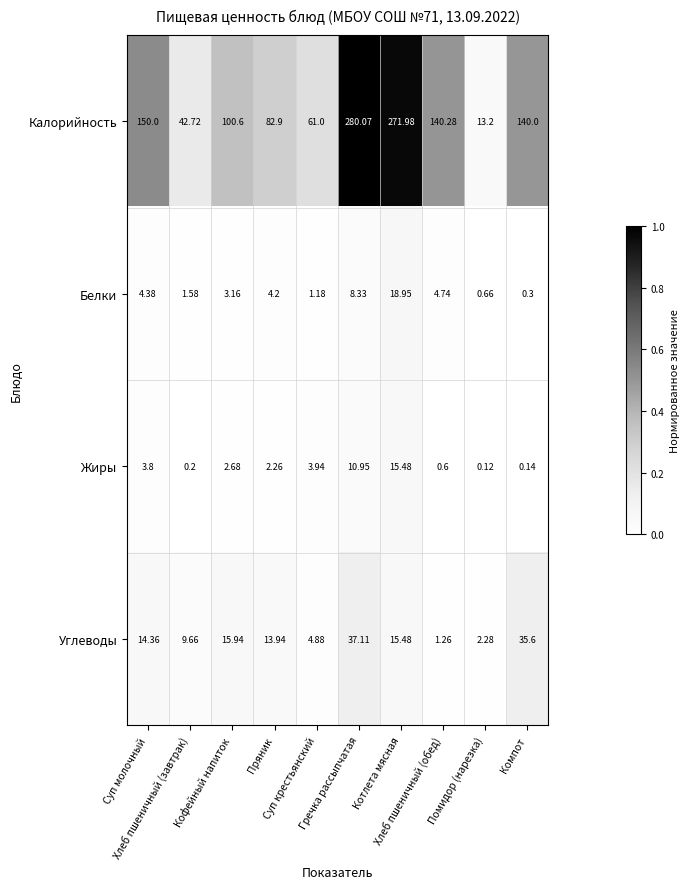

Which series has the widest spread of values?

Калорийность